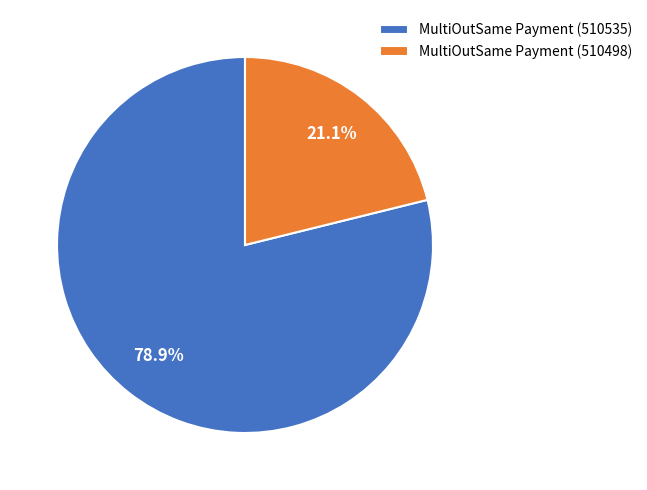

Rank the categories by value from lowest to highest.

MultiOutSame Payment (510498), MultiOutSame Payment (510535)